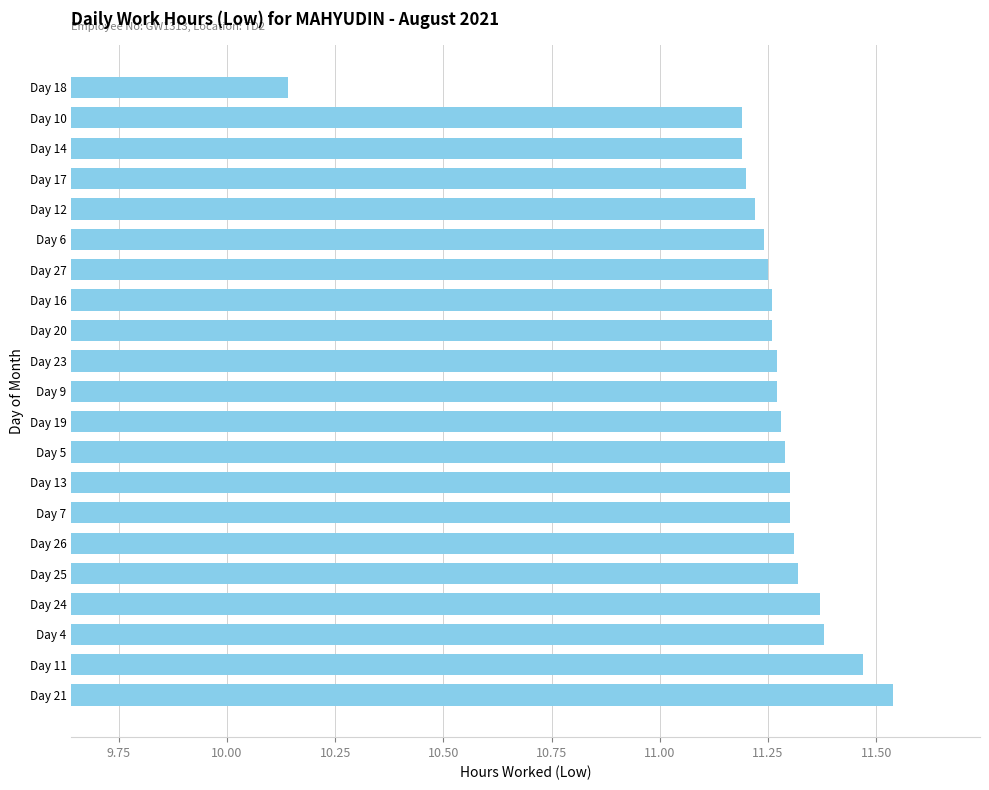

At which category does the chart reach its minimum across all series?

Day 18